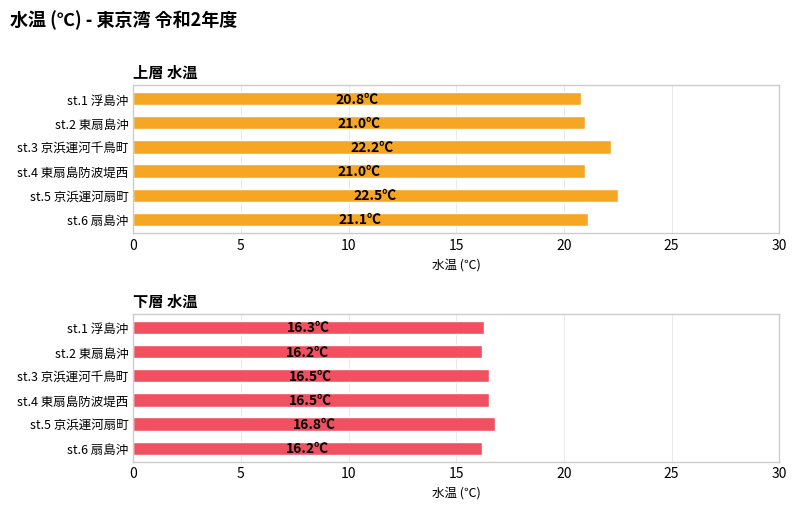

What is the difference between the second highest and second lowest values in the 下層 水温 series?

0.3